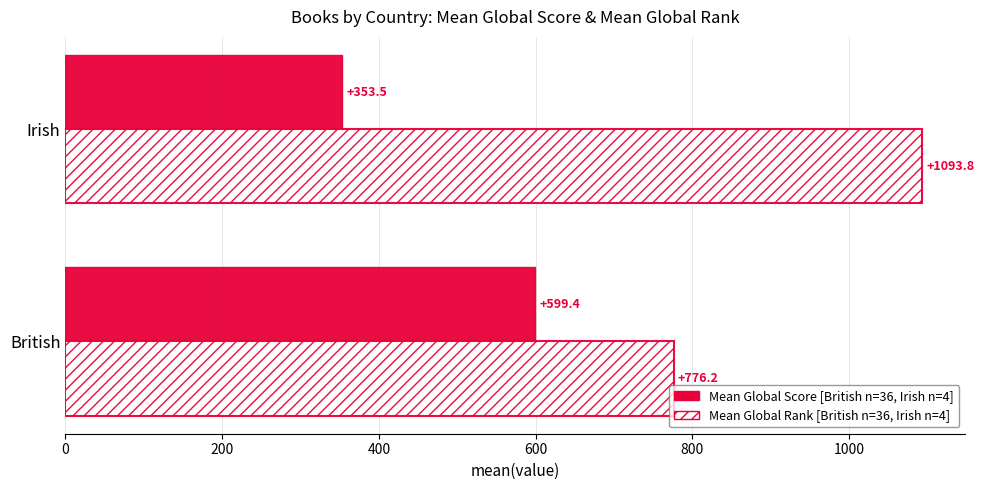

What is the total value across all series at British?

1375.6